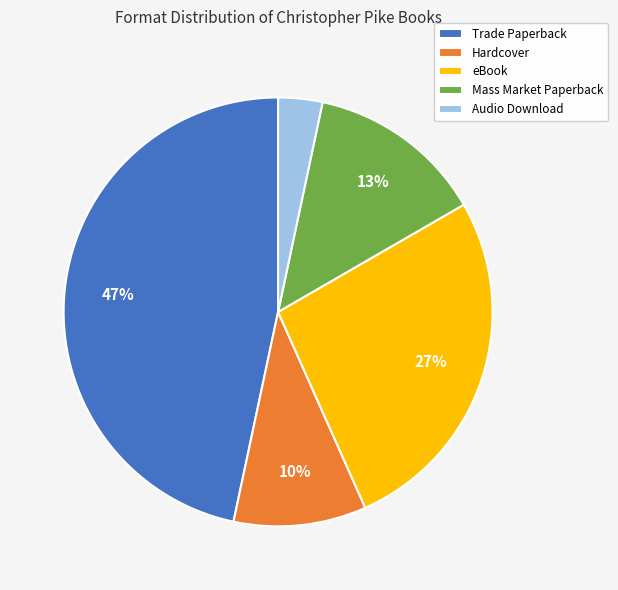

Between Trade Paperback and eBook, which is larger?

Trade Paperback